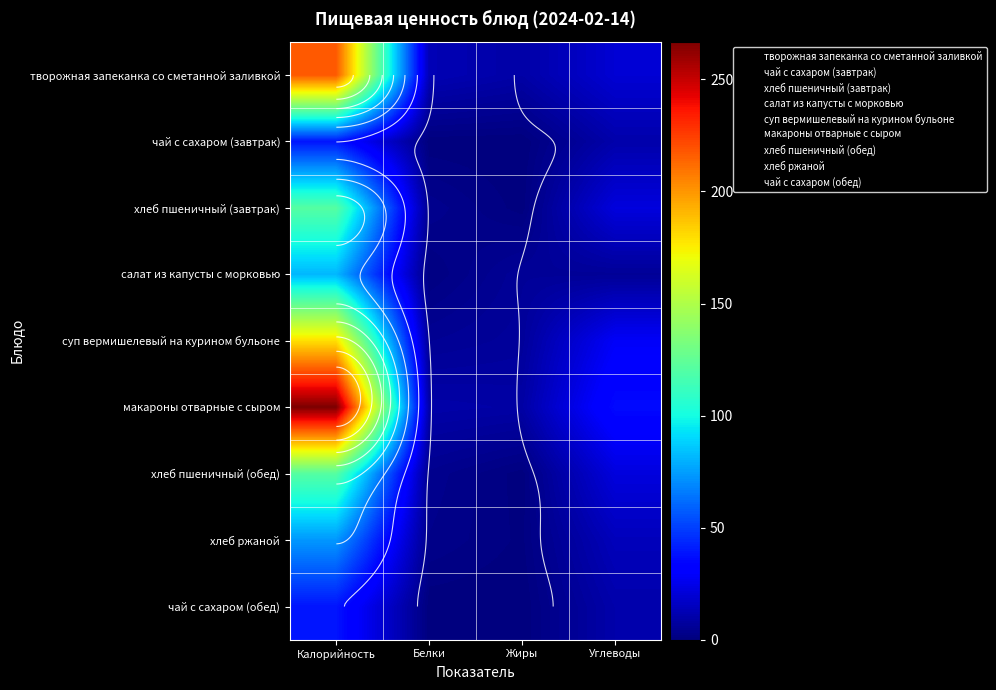

How many series are shown in this chart?

9